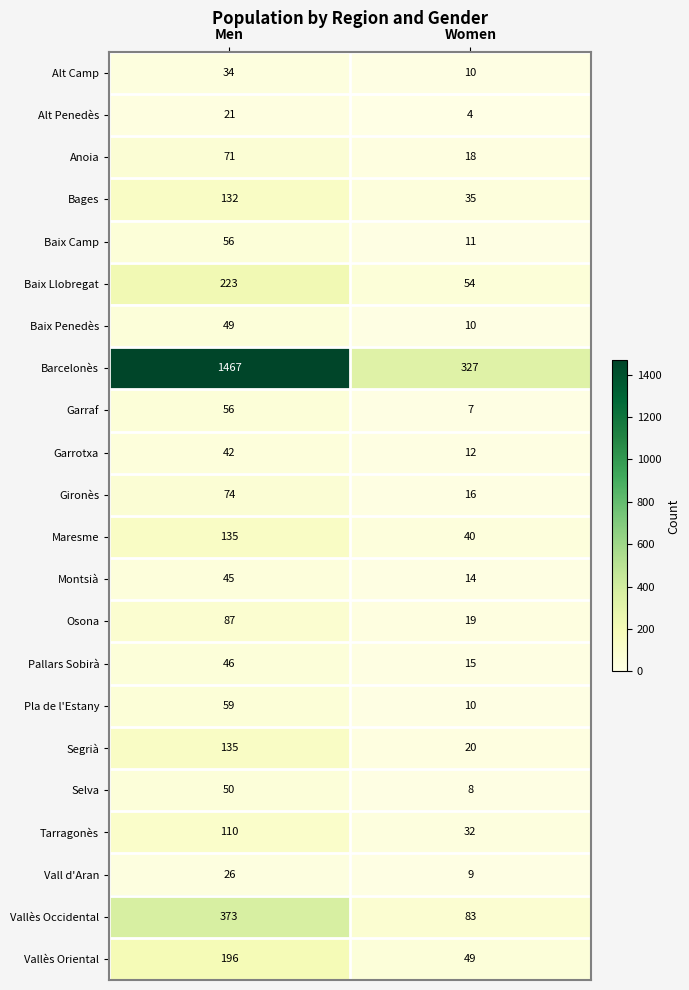

Which series changed the most between Men and Women?

Barcelonès